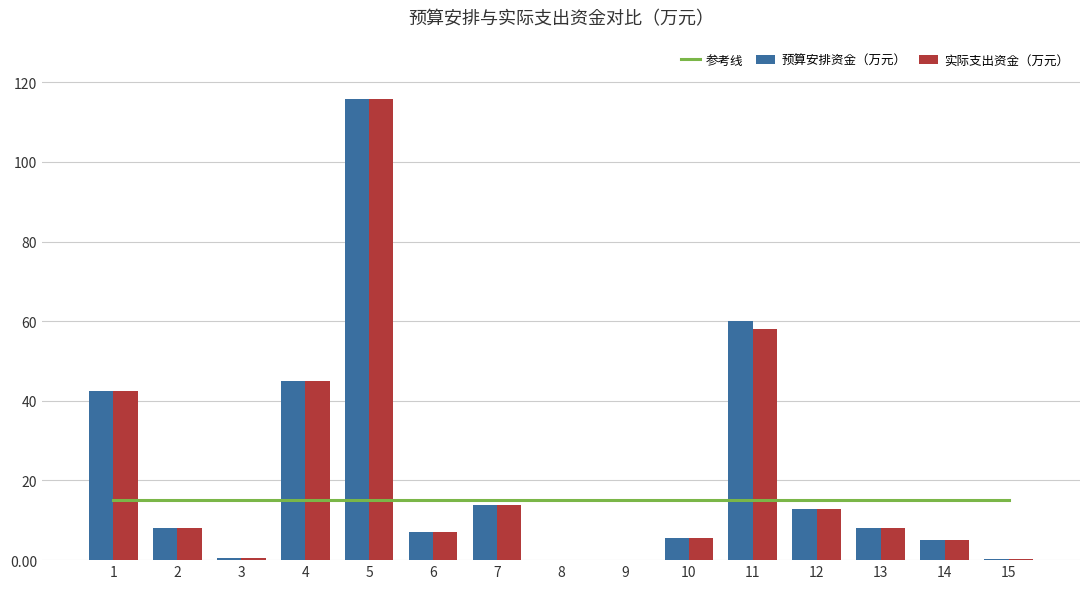

Which series changed the most between 1 and 6?

预算安排资金（万元）